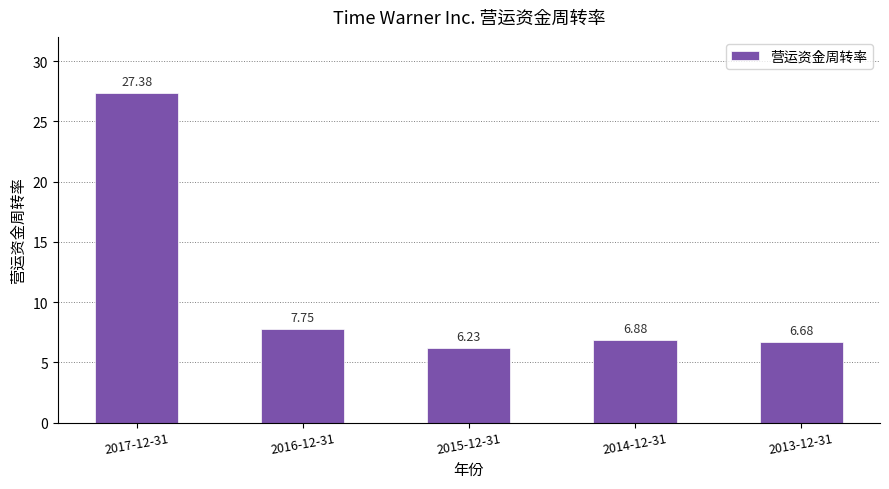

Which has a higher value, 2017-12-31 or 2016-12-31?

2017-12-31